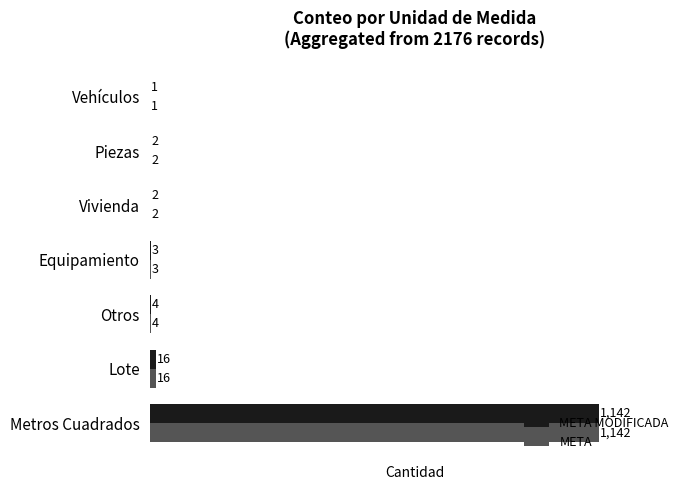

The META MODIFICADA series shows 1142 at Metros Cuadrados. True or false?

True